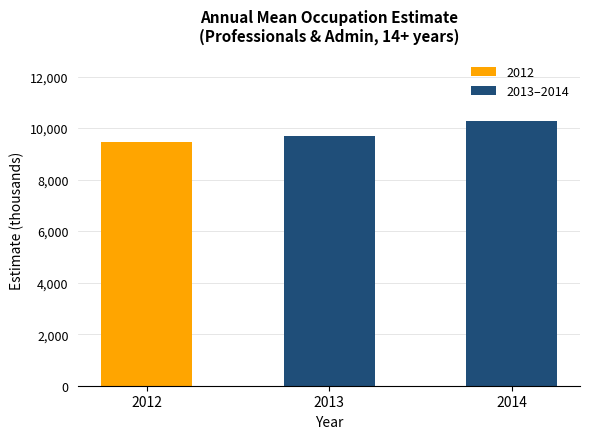

What is the average value?

9819.8